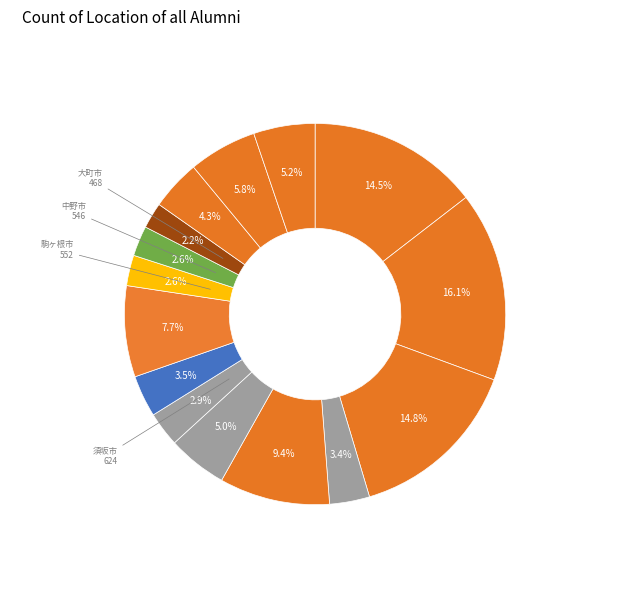

Which slice is the smallest?

大町市